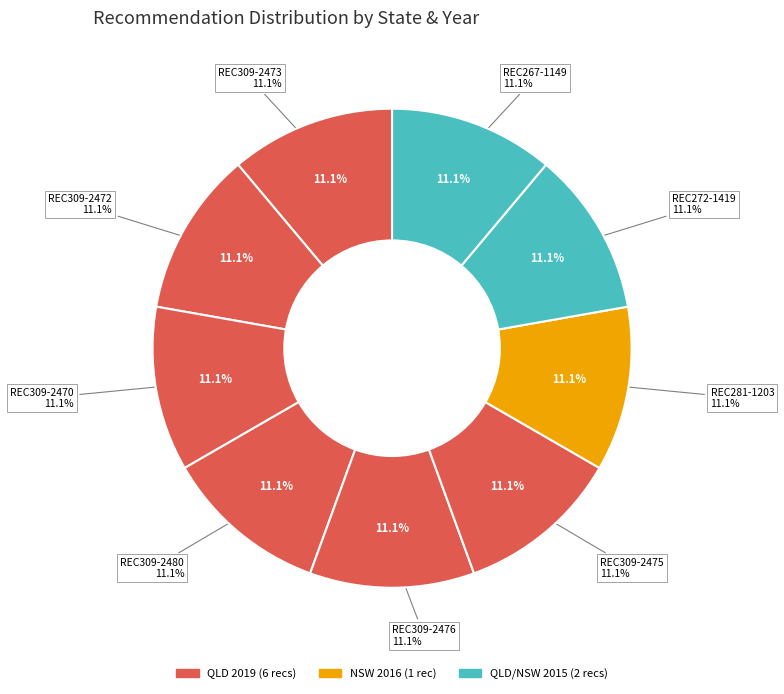

How many slices are in this pie chart?

9